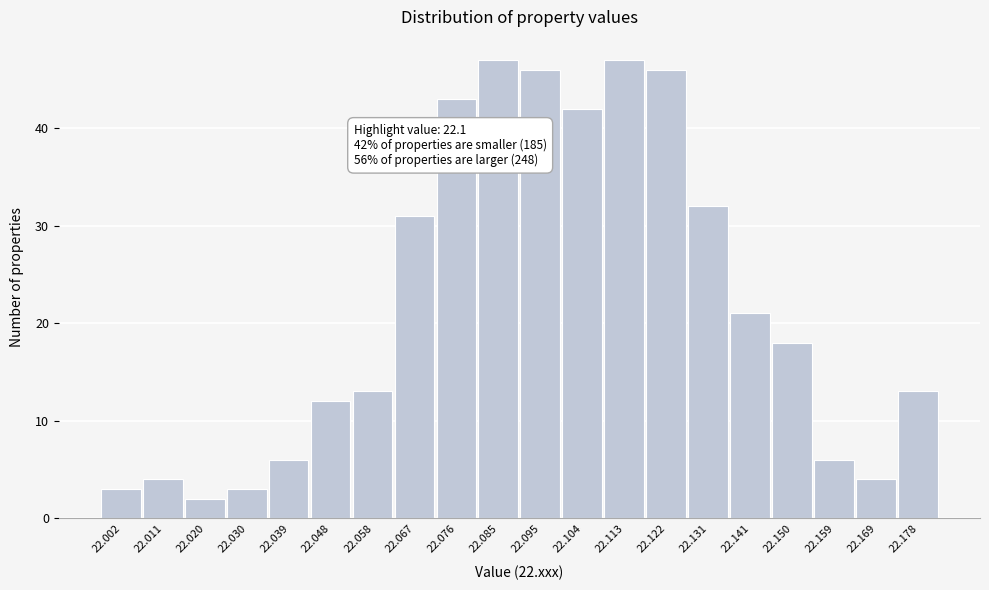

Reading right to left, list all the values displayed in this chart.

13	4	6	18	21	32	46	47	42	46	47	43	31	13	12	6	3	2	4	3